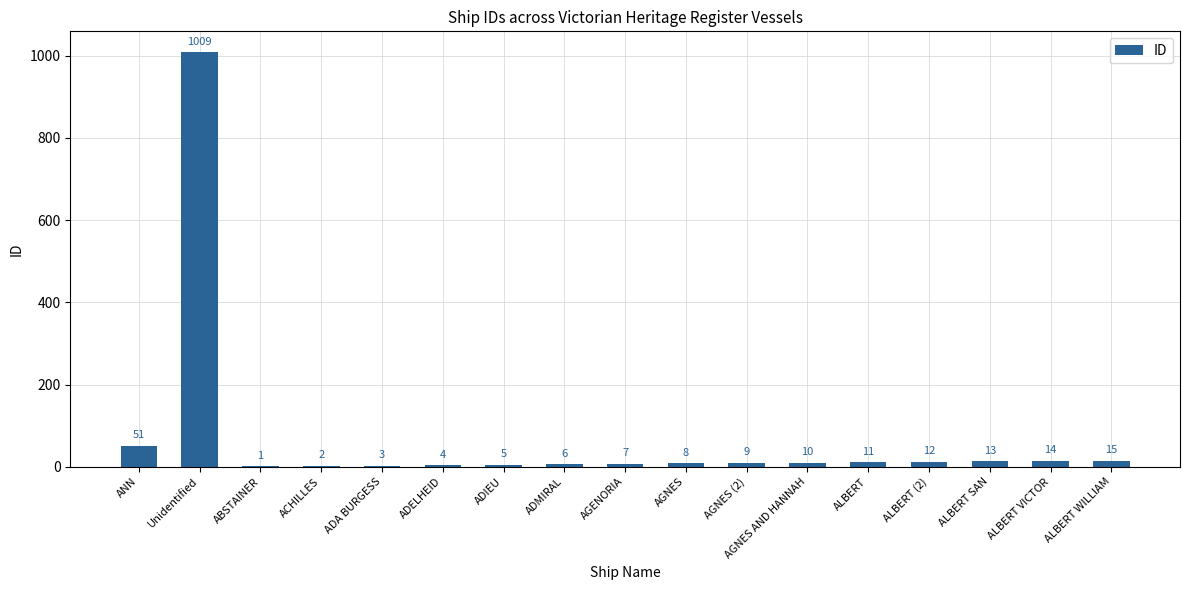

Reading left to right, what are all the values shown in this chart?

ANN=51	Unidentified=1009	ABSTAINER=1	ACHILLES=2	ADA BURGESS=3	ADELHEID=4	ADIEU=5	ADMIRAL=6	AGENORIA=7	AGNES=8	AGNES (2)=9	AGNES AND HANNAH=10	ALBERT=11	ALBERT (2)=12	ALBERT SAN=13	ALBERT VICTOR=14	ALBERT WILLIAM=15